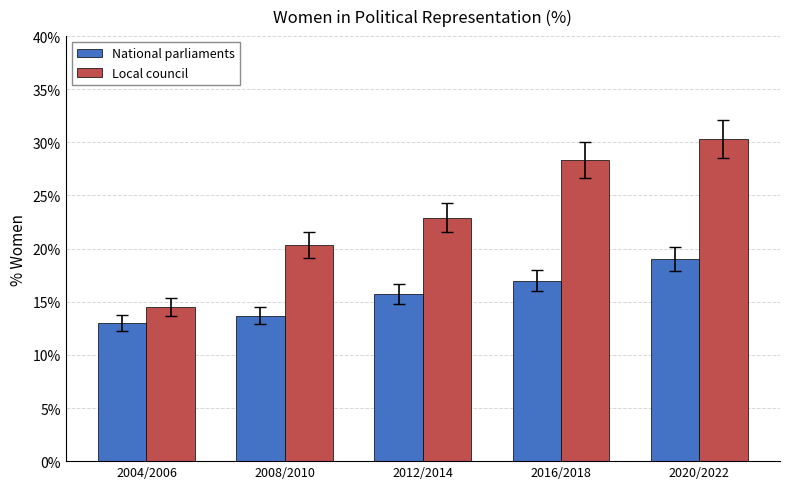

What is the spread (max minus min) of values at 2012/2014?

7.2